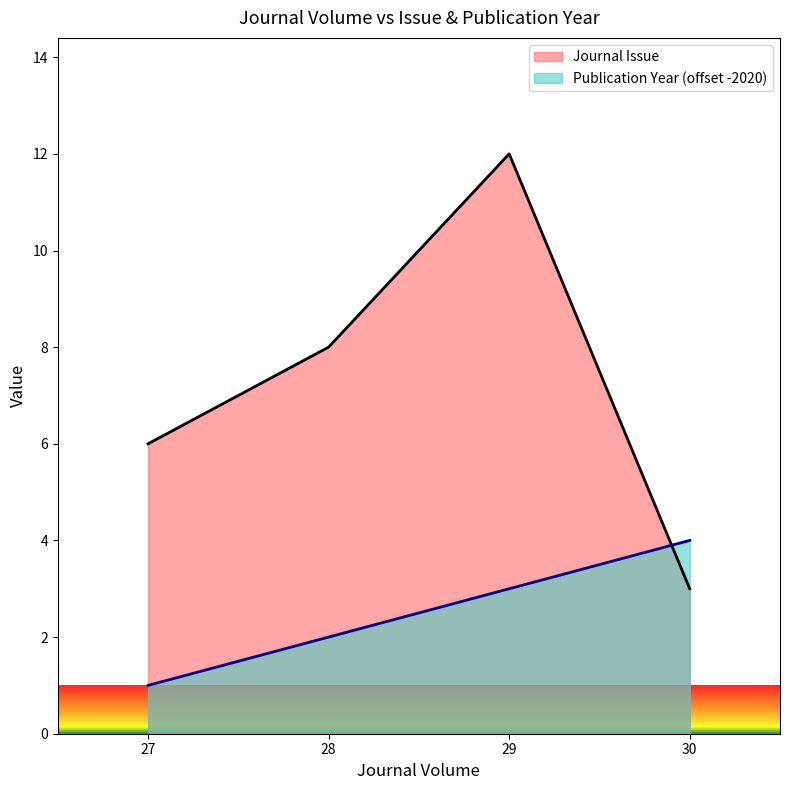

List the series in order of their overall mean, highest first.

Journal Issue, Publication Year (offset -2020)